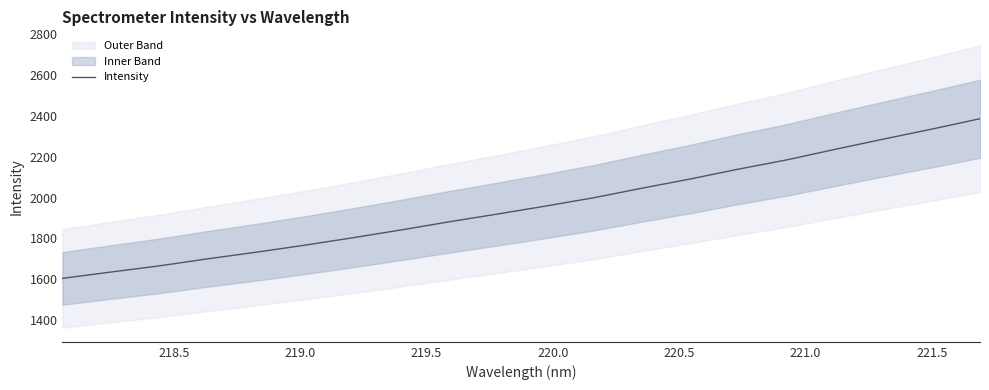

What is the lowest value of the Intensity series?

1605.2